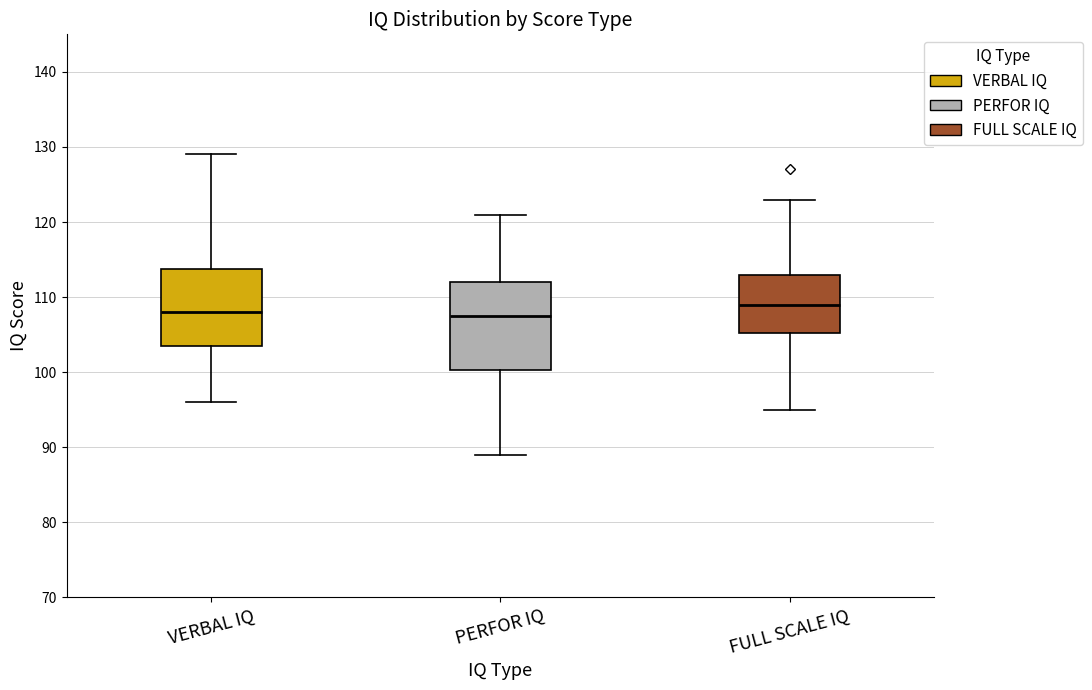

Which box has the highest median line?

FULL SCALE IQ